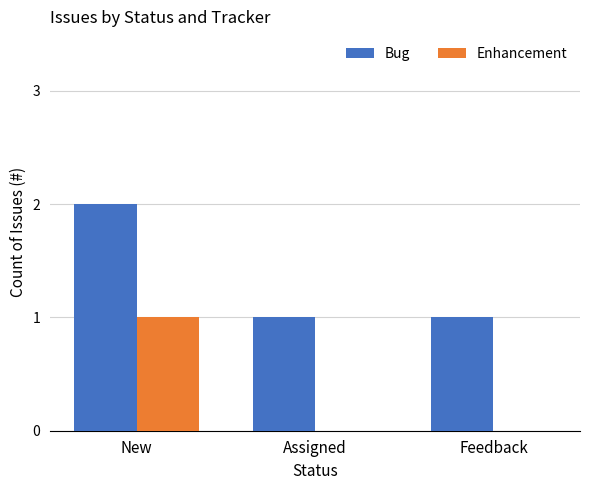

What are all the series names shown in the legend?

Bug, Enhancement